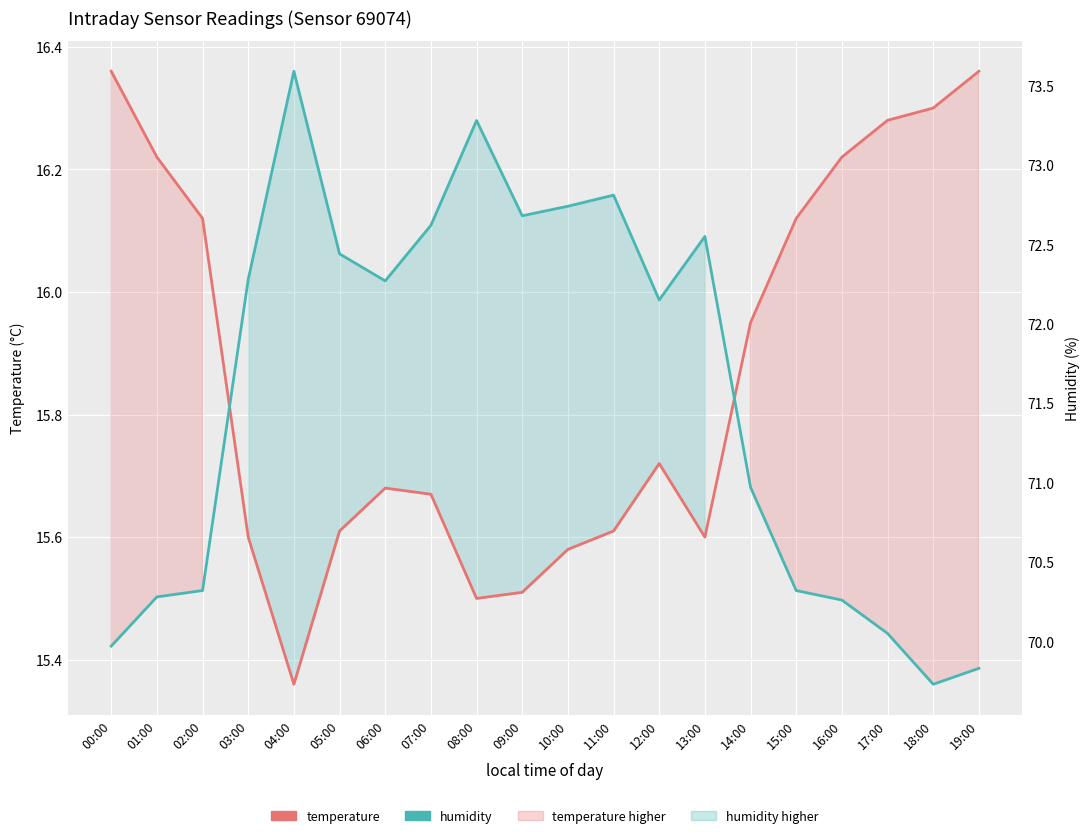

Count the number of data series in this chart.

2